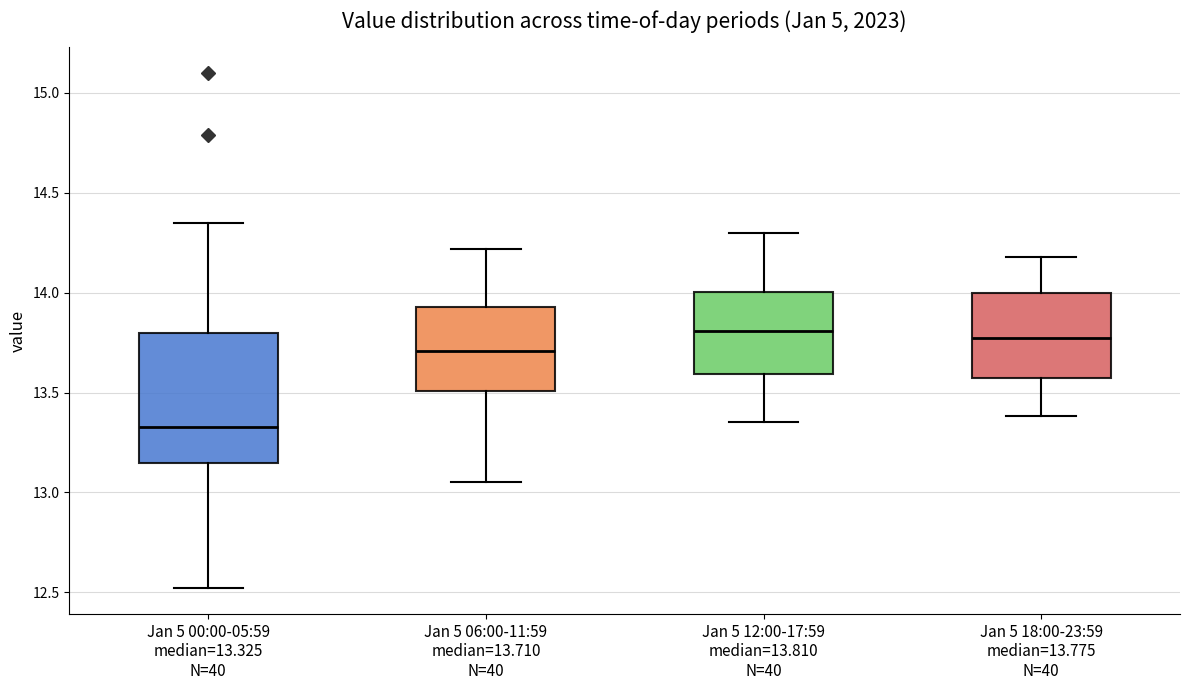

Which box is the tallest, from its lower edge to its upper edge?

Jan 5 00:00-05:59 median=13.325 N=40